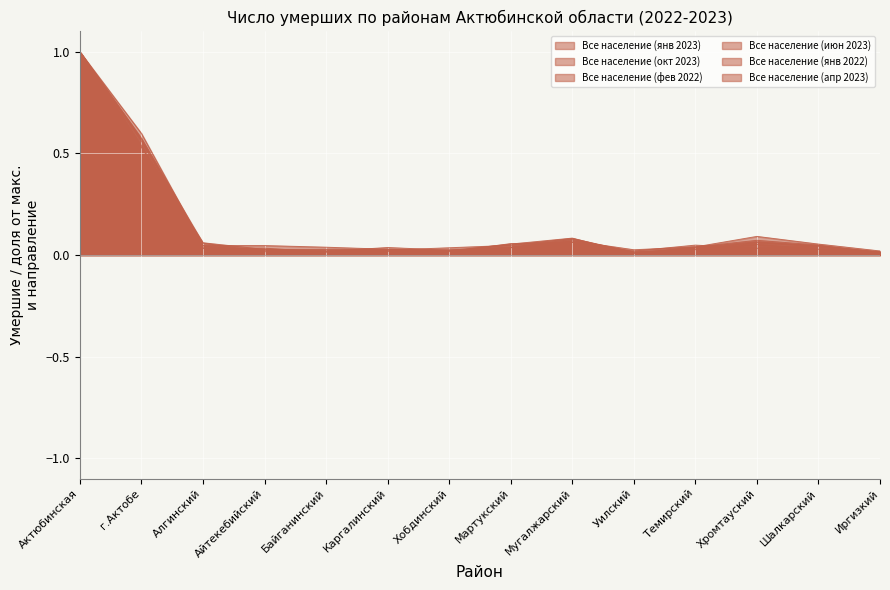

The Все население (янв 2022) series shows 0.1 at Мугалжарский. True or false?

True